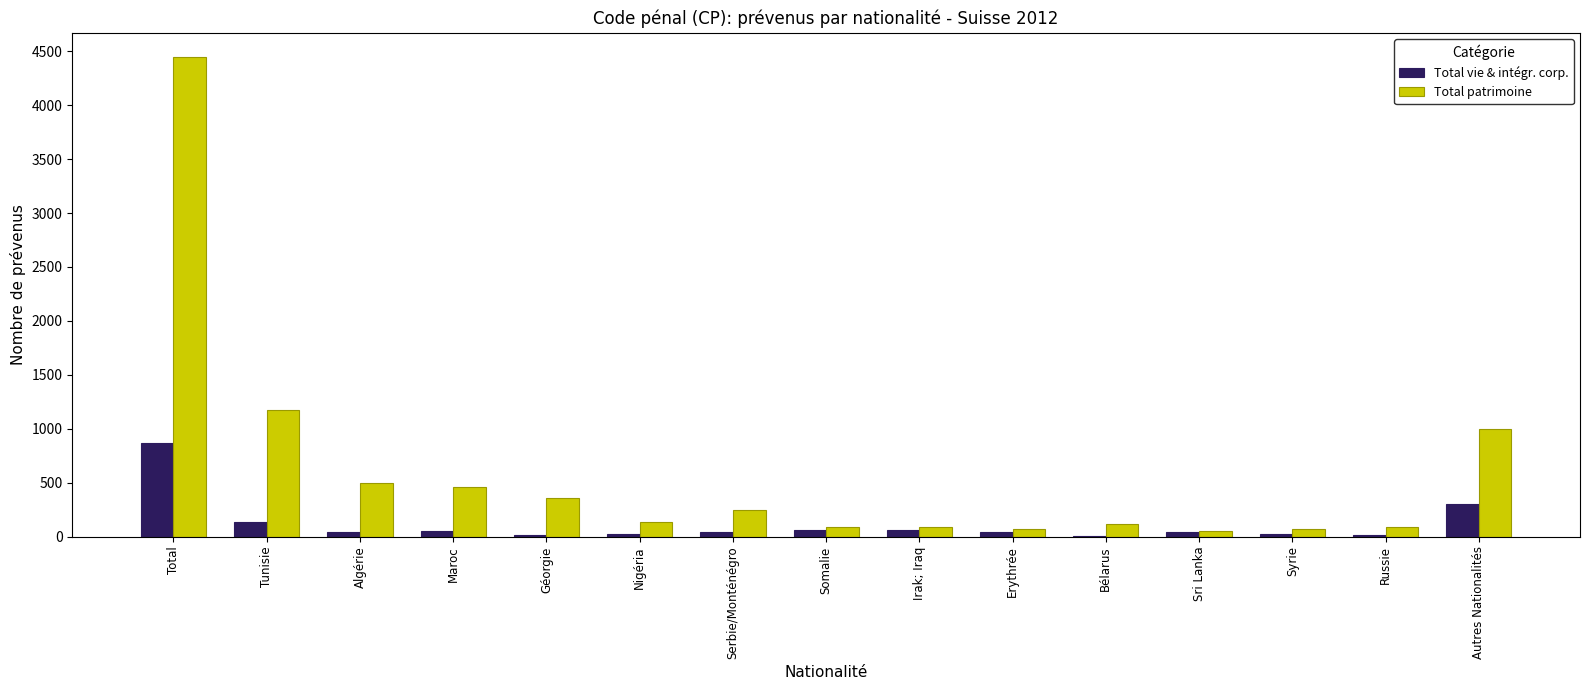

The Total patrimoine series shows 999 at Autres Nationalités. True or false?

True